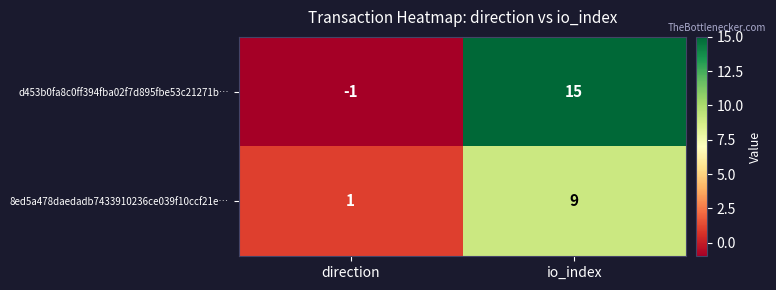

What is the total value across all series at io_index?

24